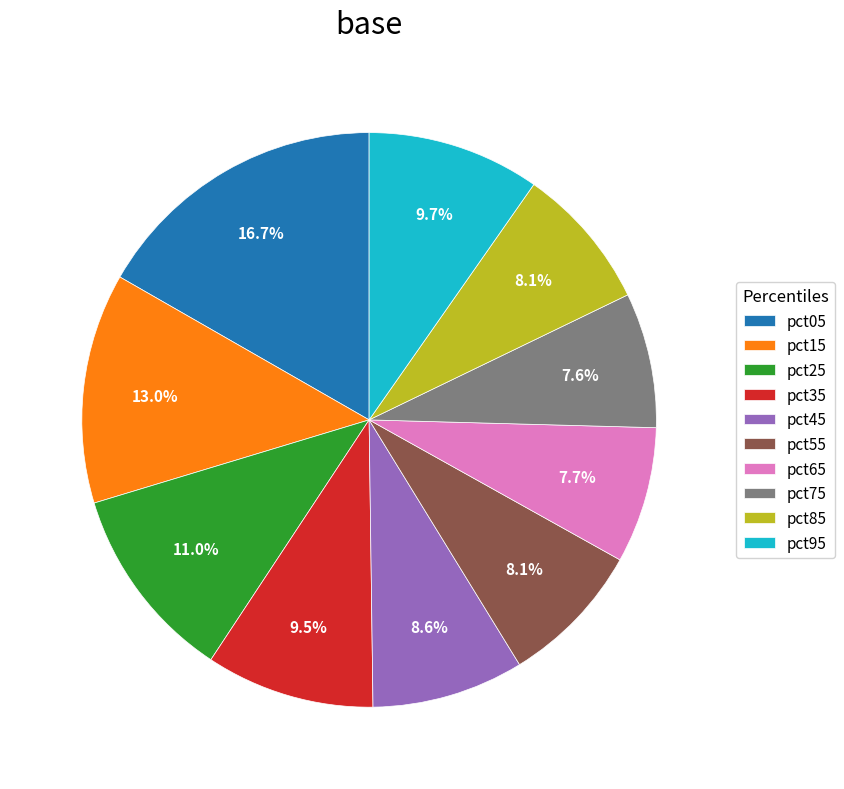

Is it true that pct45 is 9% of the pie?

True